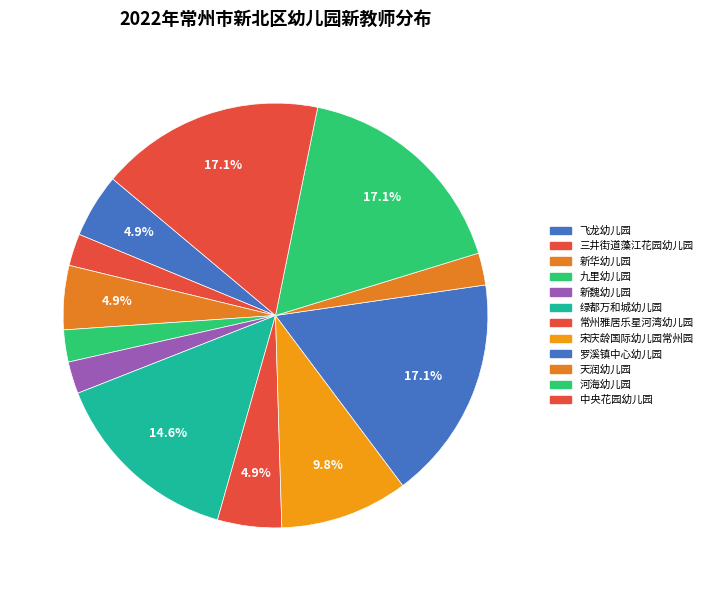

To the nearest percent, what is the difference between the largest and smallest slice percentages?

15%